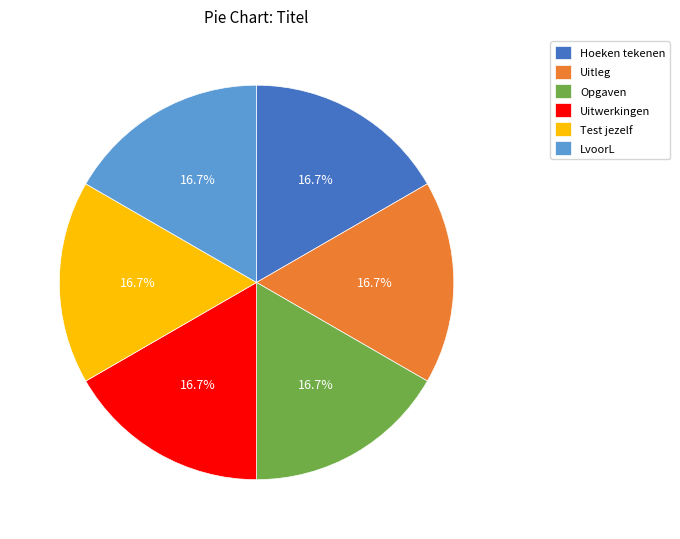

To the nearest percent, what is the combined percentage of Uitwerkingen and Test jezelf?

33%